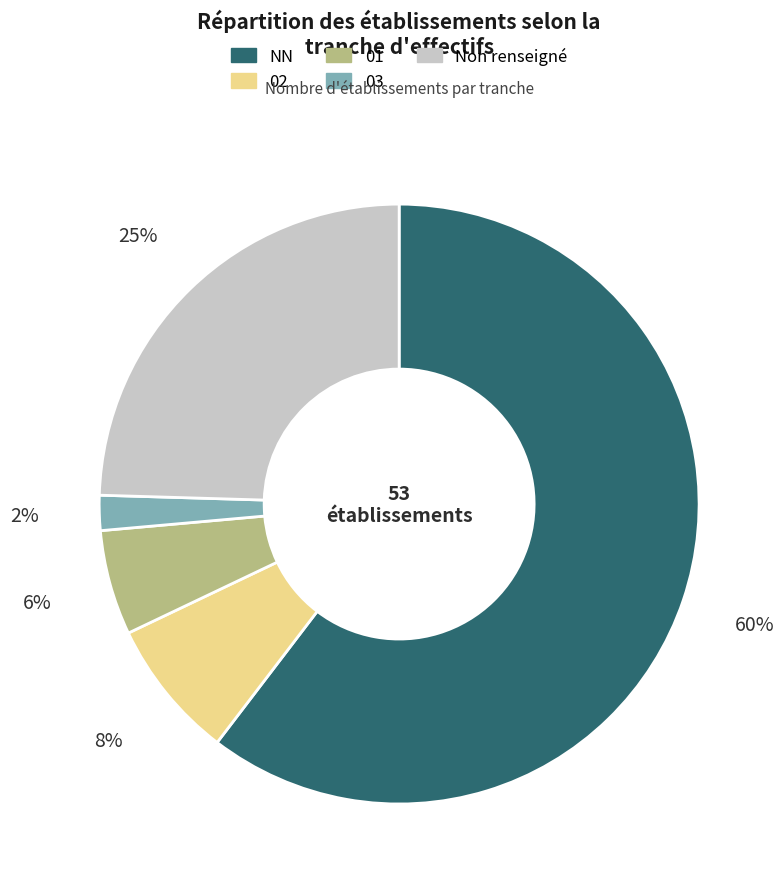

Count the number of slices in the pie.

5